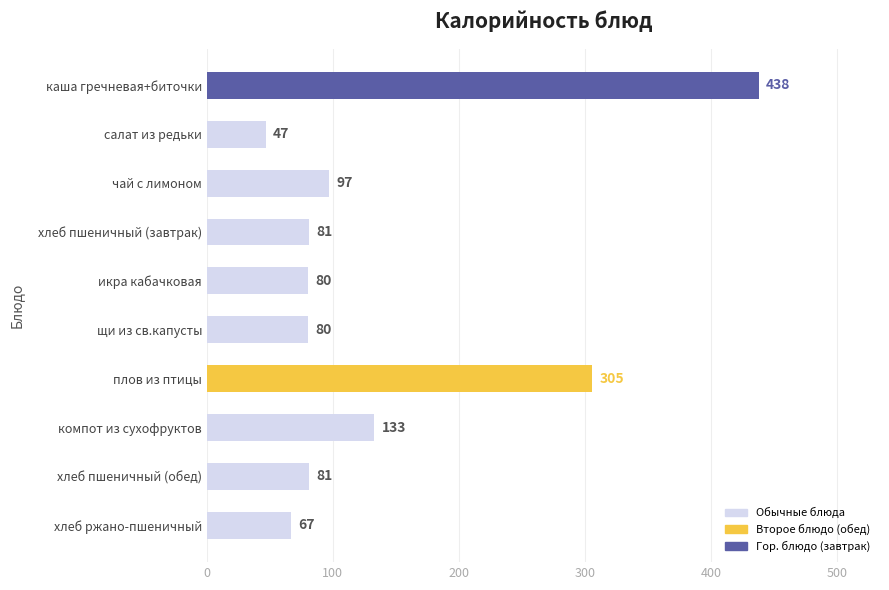

Does the chart contain any negative values?

No